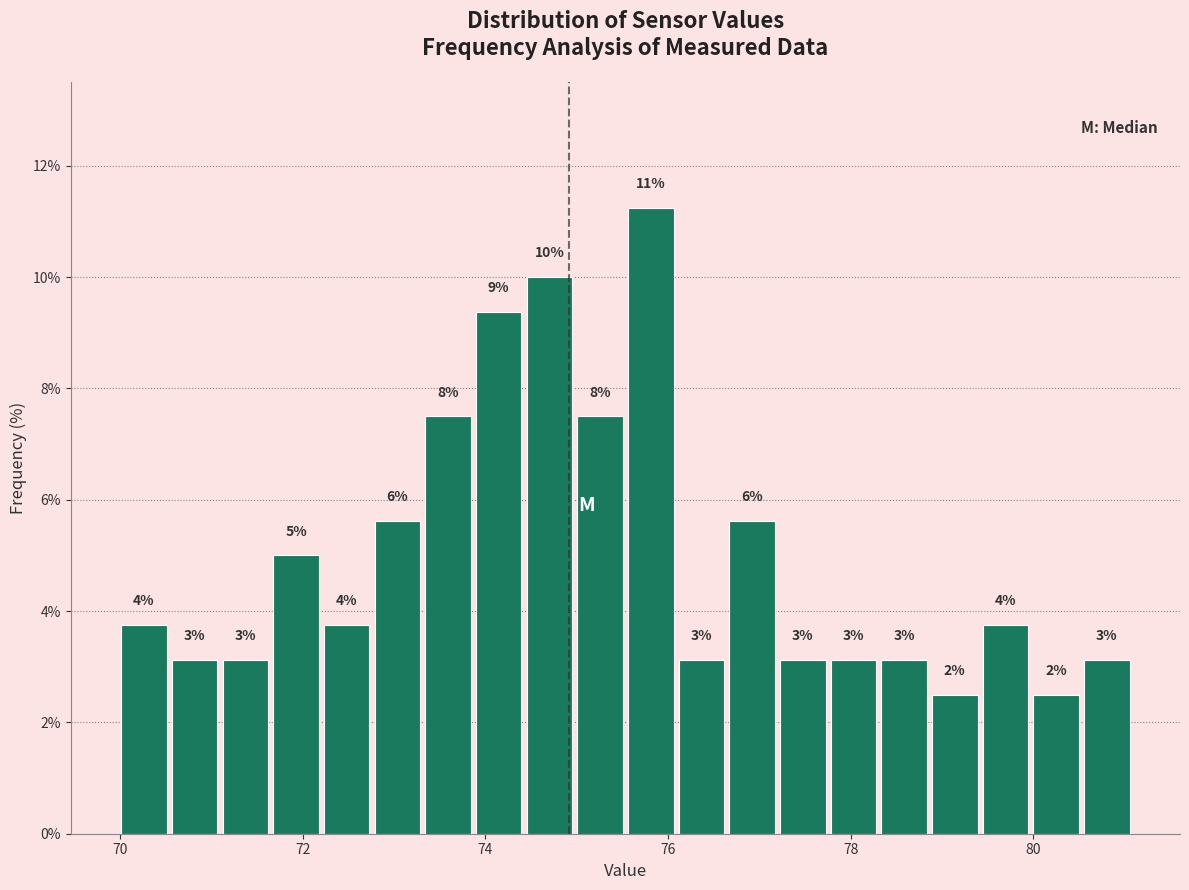

Around what value on the x-axis is the tallest bar? Give the approximate position of its centre, as read against the axis.

75.8